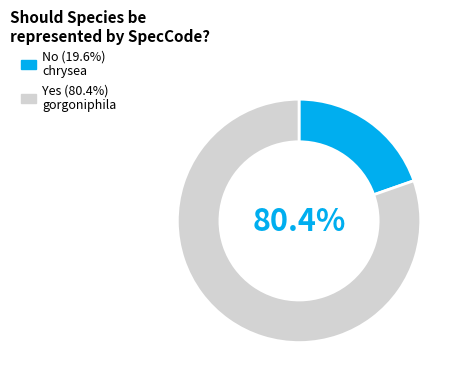

Is there any slice that represents more than half of the pie?

Yes